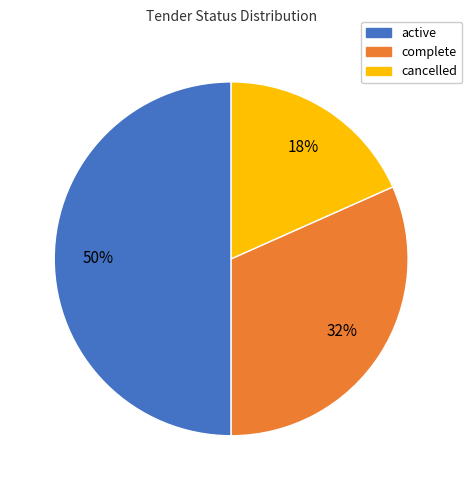

Is complete the majority of the pie?

No